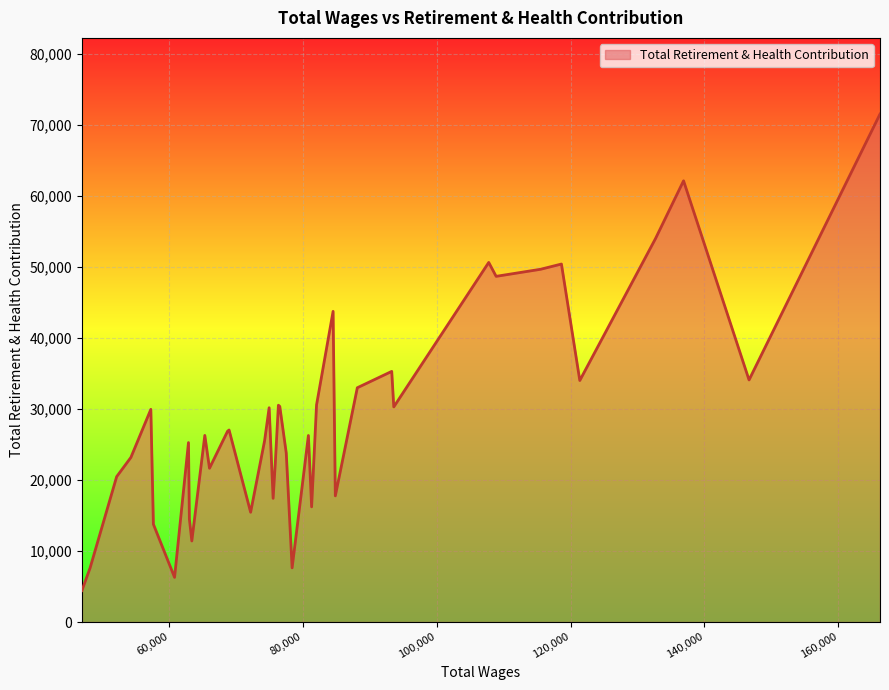

What is the smallest value displayed?

4432